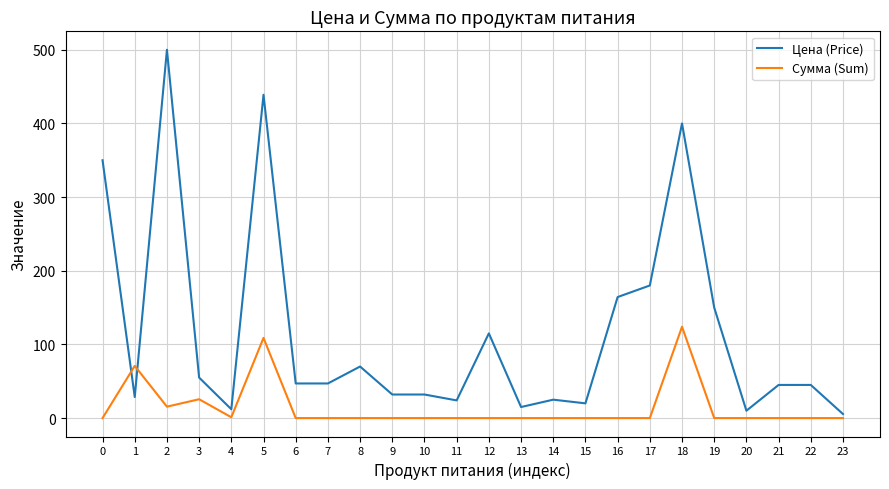

True or false: Цена (Price) has a value of 20.0 at 15.

True